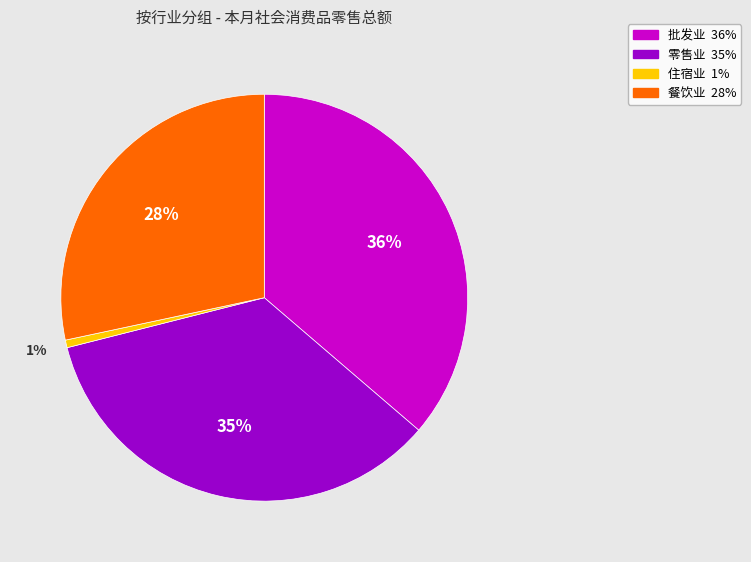

Count the number of slices in the pie.

4